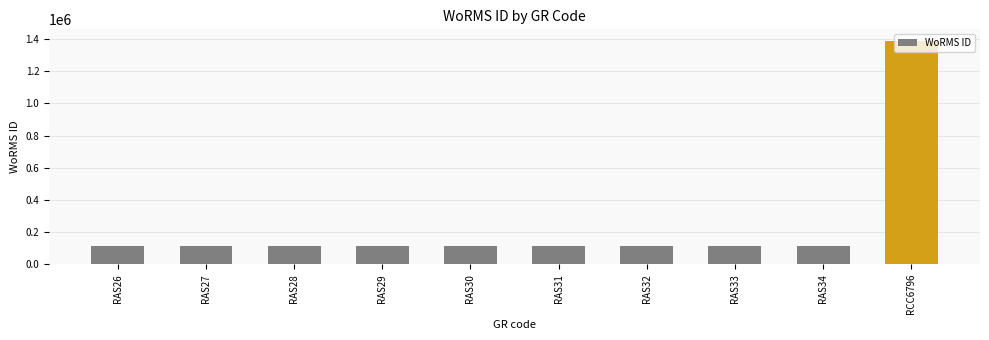

Approximately how many times larger is the value at RAS34 compared to RAS30?

1.0